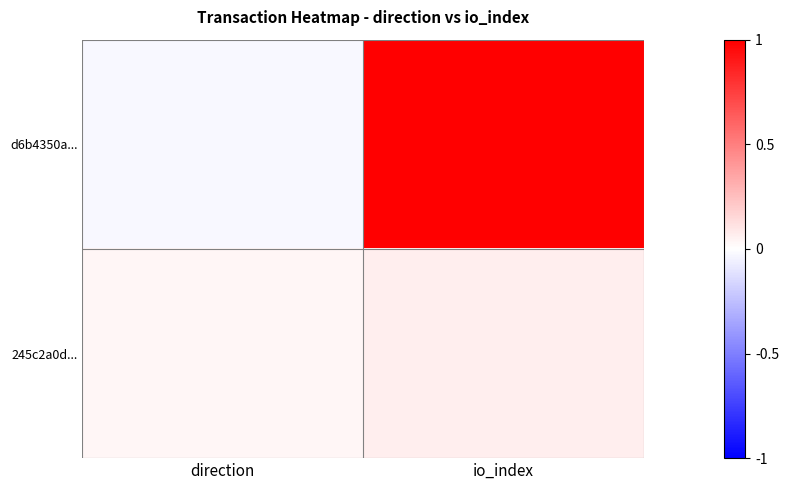

Rank the categories by d6b4350a... value from highest to lowest.

io_index, direction